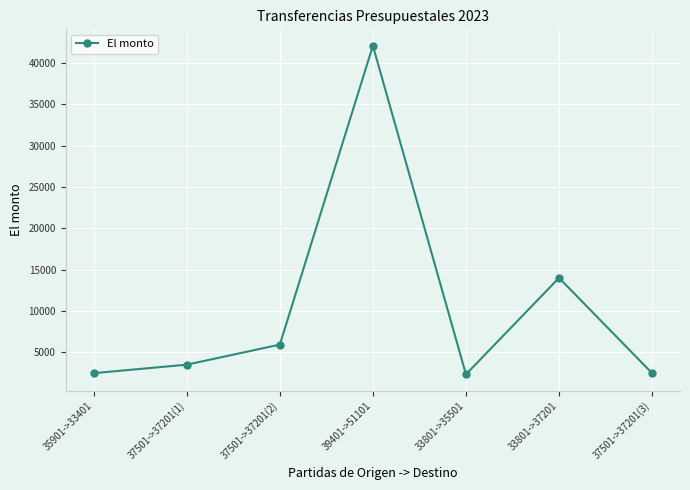

What is the smallest value displayed?

2356.0